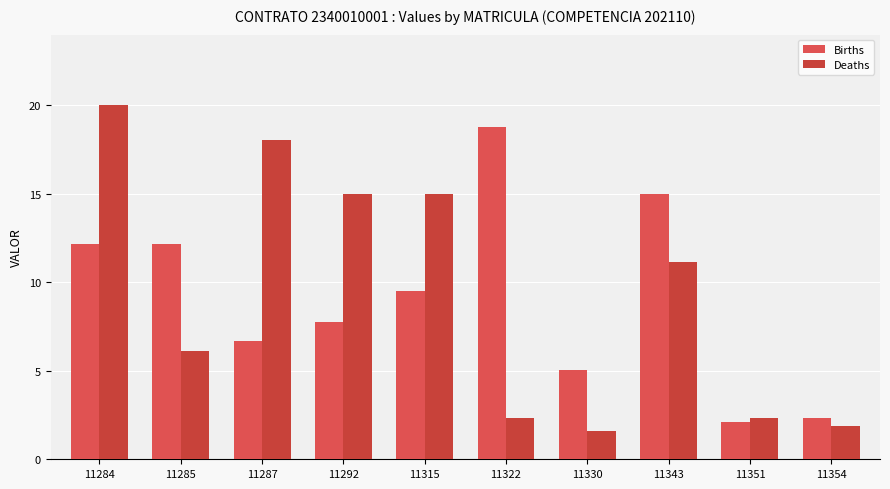

At which label does Births reach its minimum?

11351